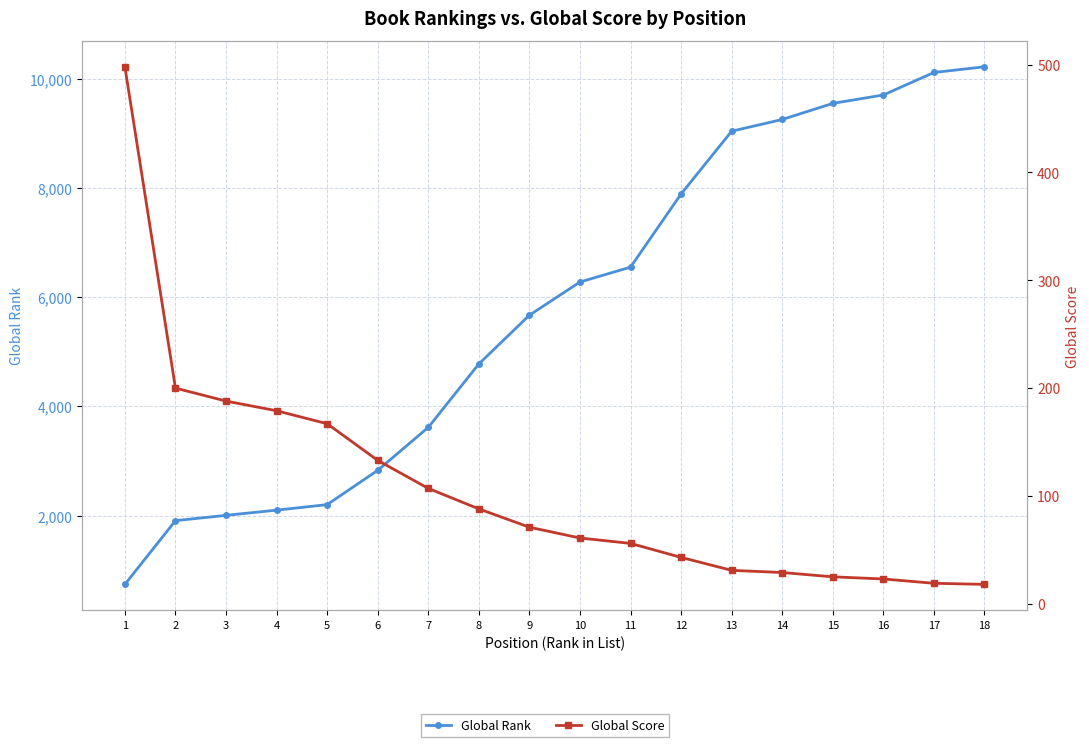

At which label does Global Rank first exceed 6279?

11